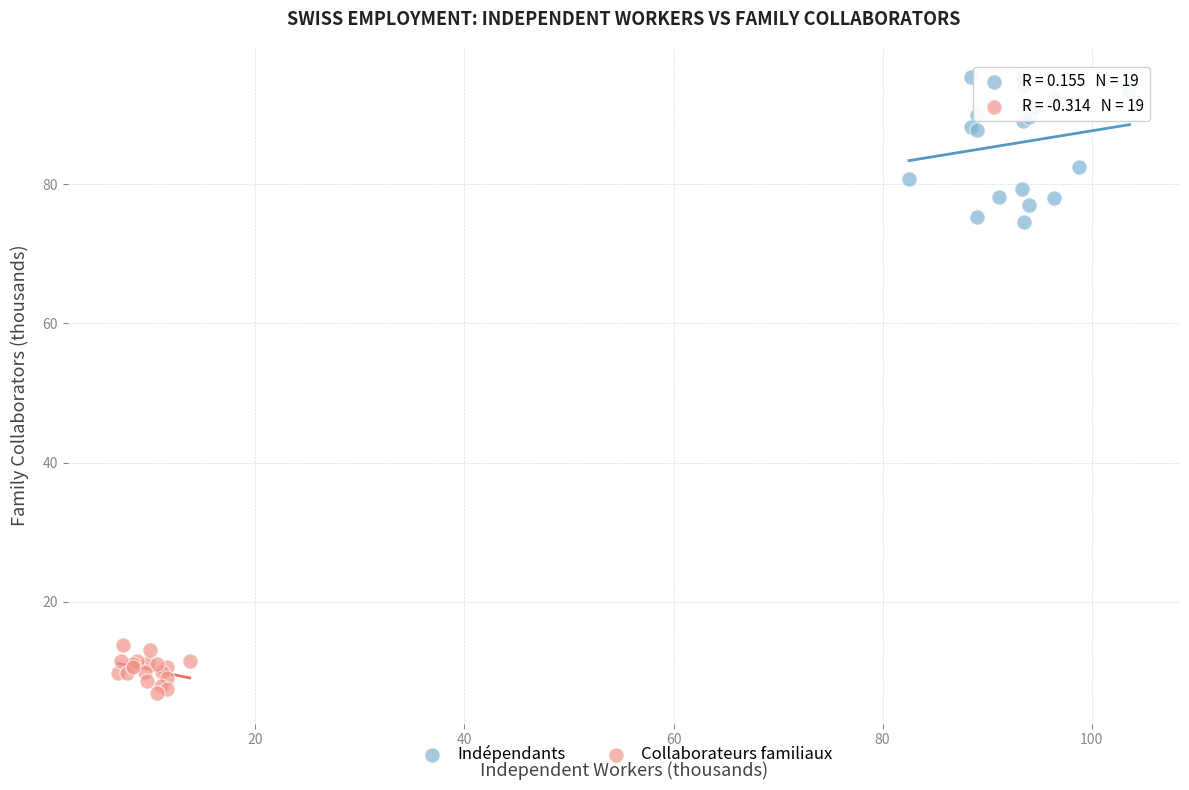

Which series reaches the minimum Y coordinate?

Collaborateurs familiaux